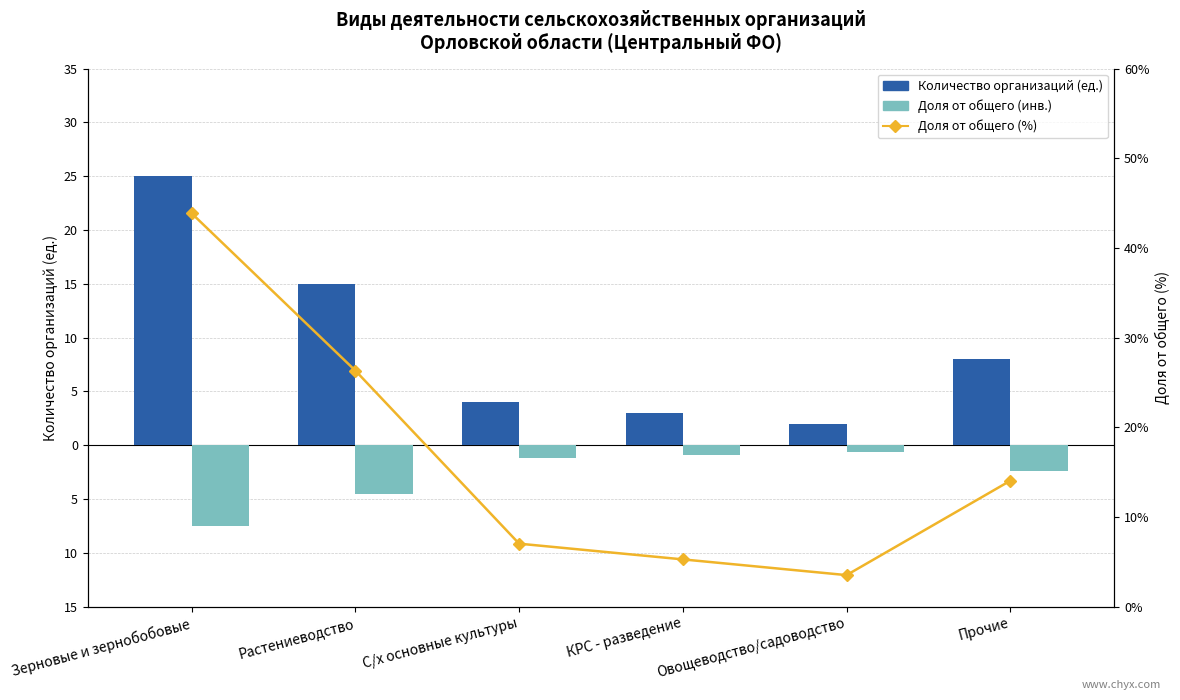

Rank the series by their average value, from highest to lowest.

Доля от общего (%), Количество организаций (ед.), Доля от общего (инв.)